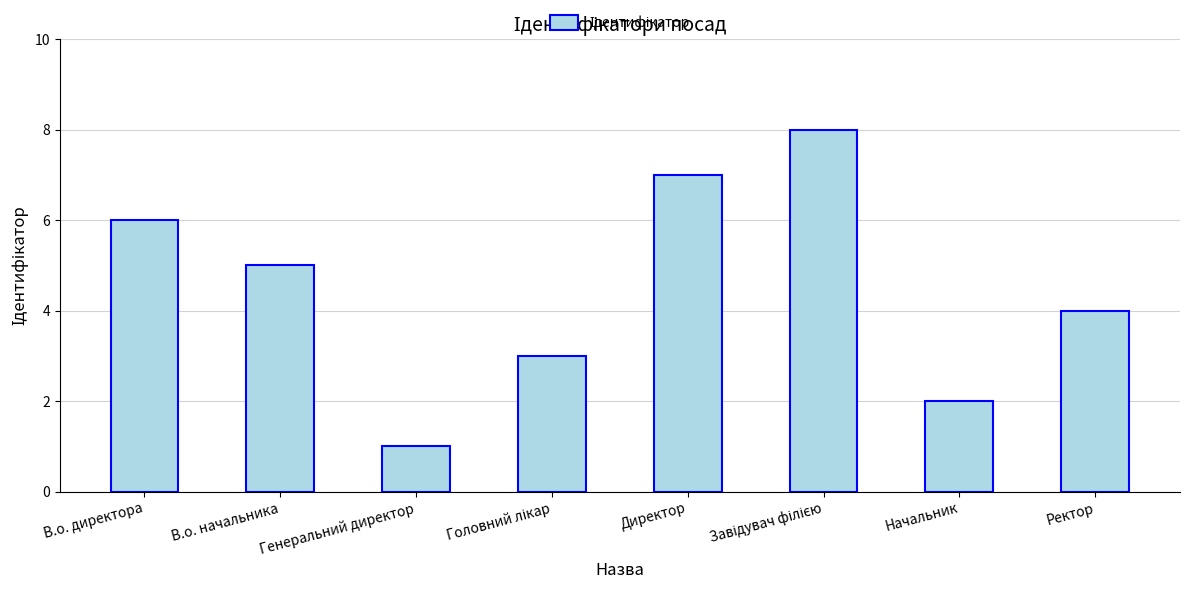

The chart shows a value of 7 at В.о. начальника. True or false?

False